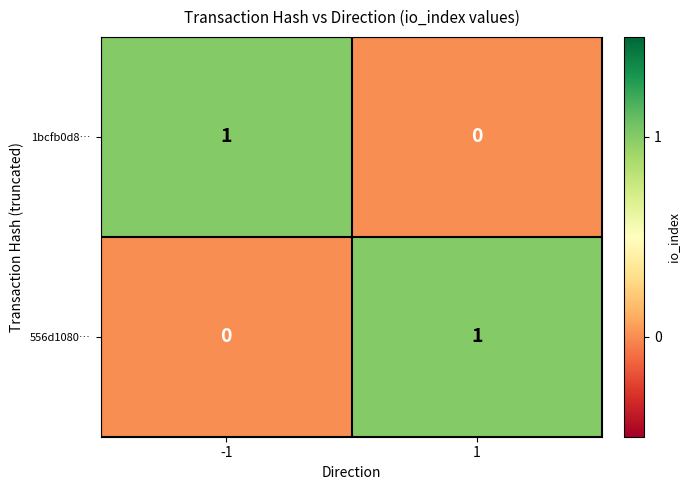

The value of 556d1080… at 1 is 2. True or false?

False